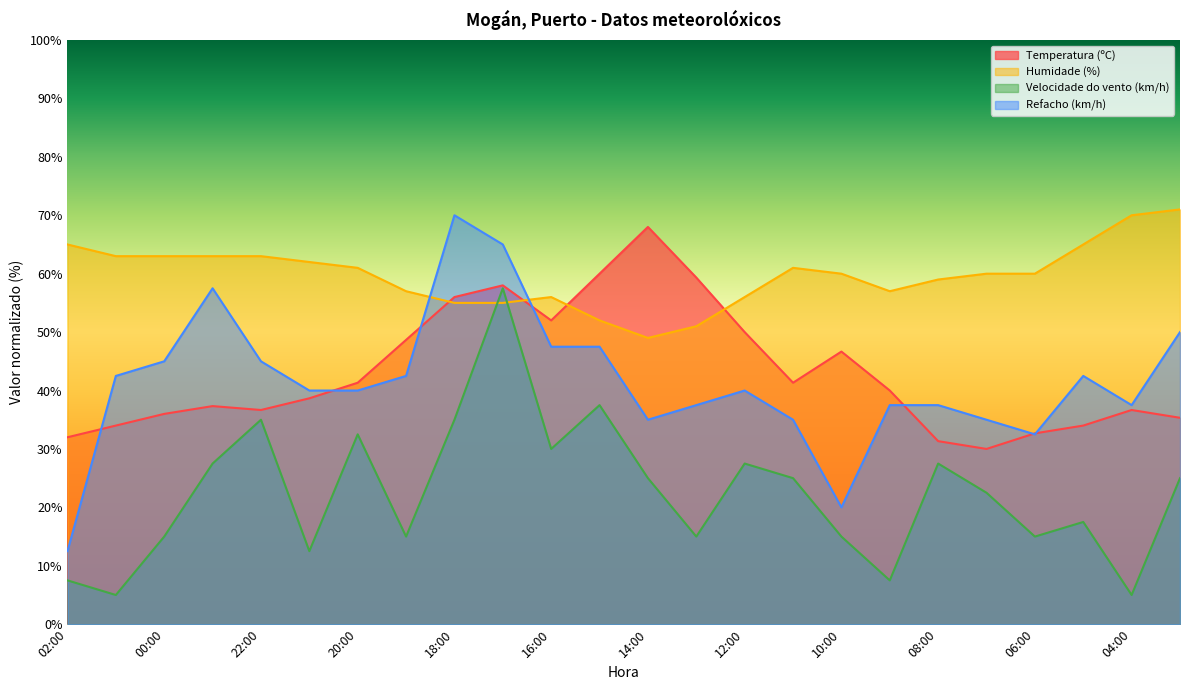

How many categories are shown in the chart?

24